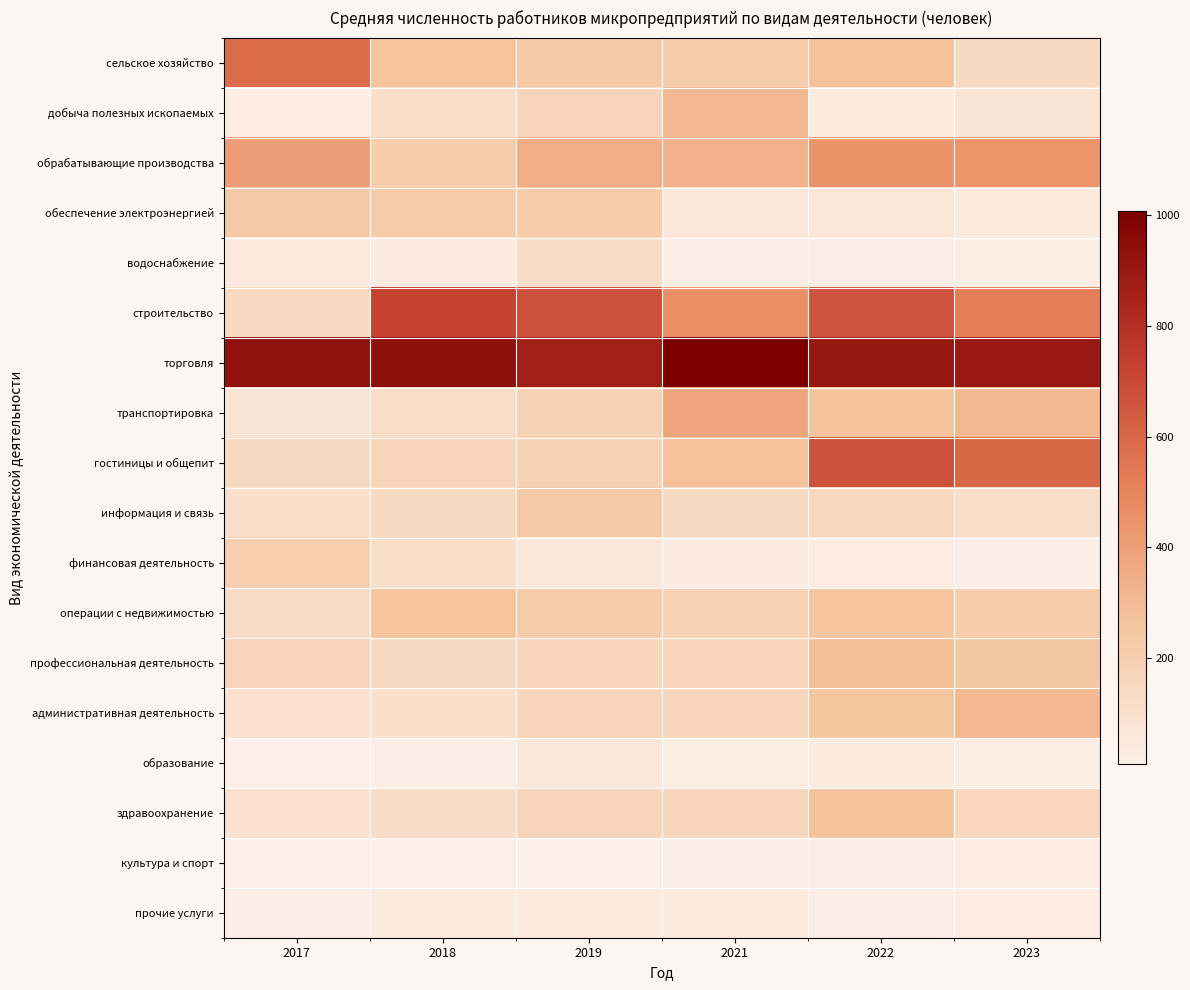

What is the greatest value displayed?

1008